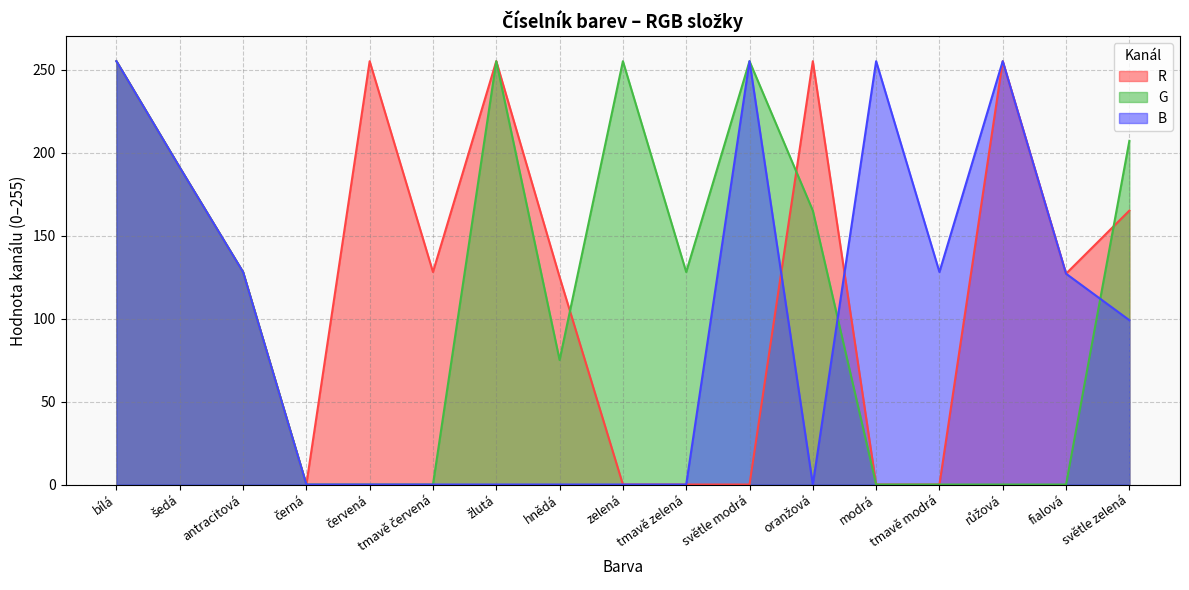

The B series shows 351 at modrá. True or false?

False